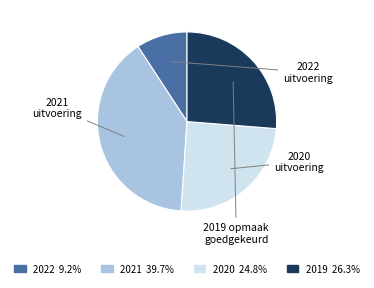

Is there a majority slice in this chart?

No